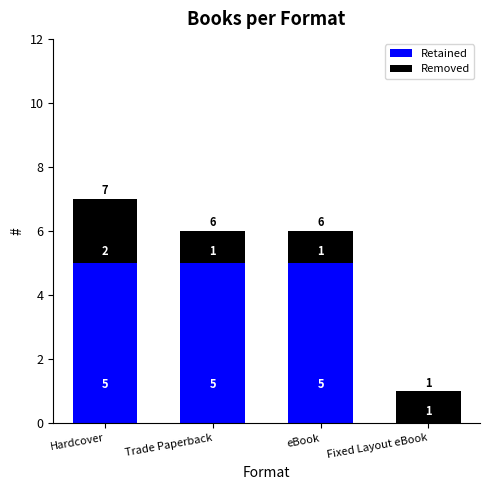

Reading left to right, list the values for the Retained series.

Hardcover=5	Trade Paperback=5	eBook=5	Fixed Layout eBook=0